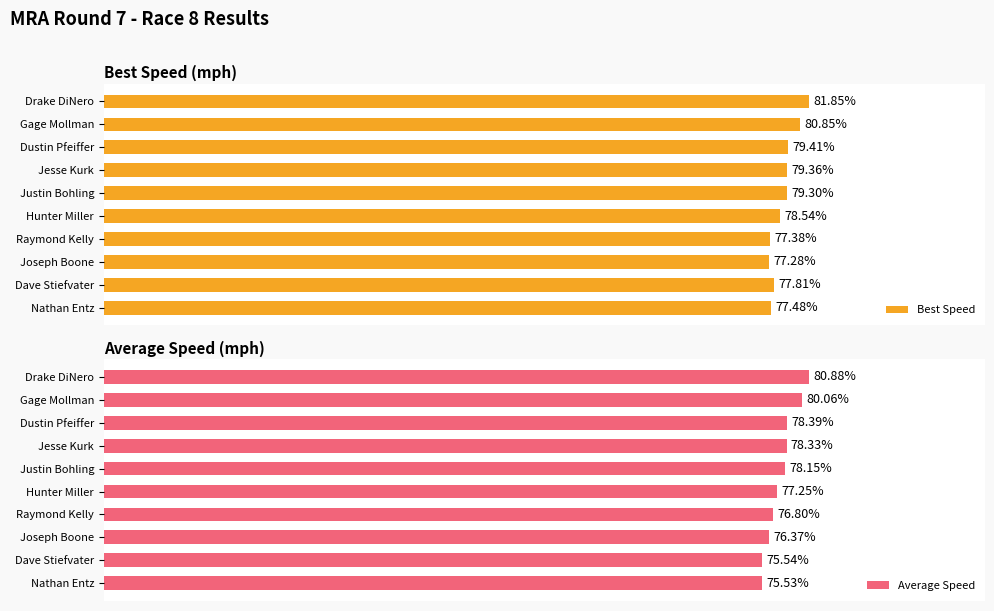

Rank the categories by Best Speed value from highest to lowest.

Drake DiNero, Gage Mollman, Dustin Pfeiffer, Jesse Kurk, Justin Bohling, Hunter Miller, Dave Stiefvater, Nathan Entz, Raymond Kelly, Joseph Boone